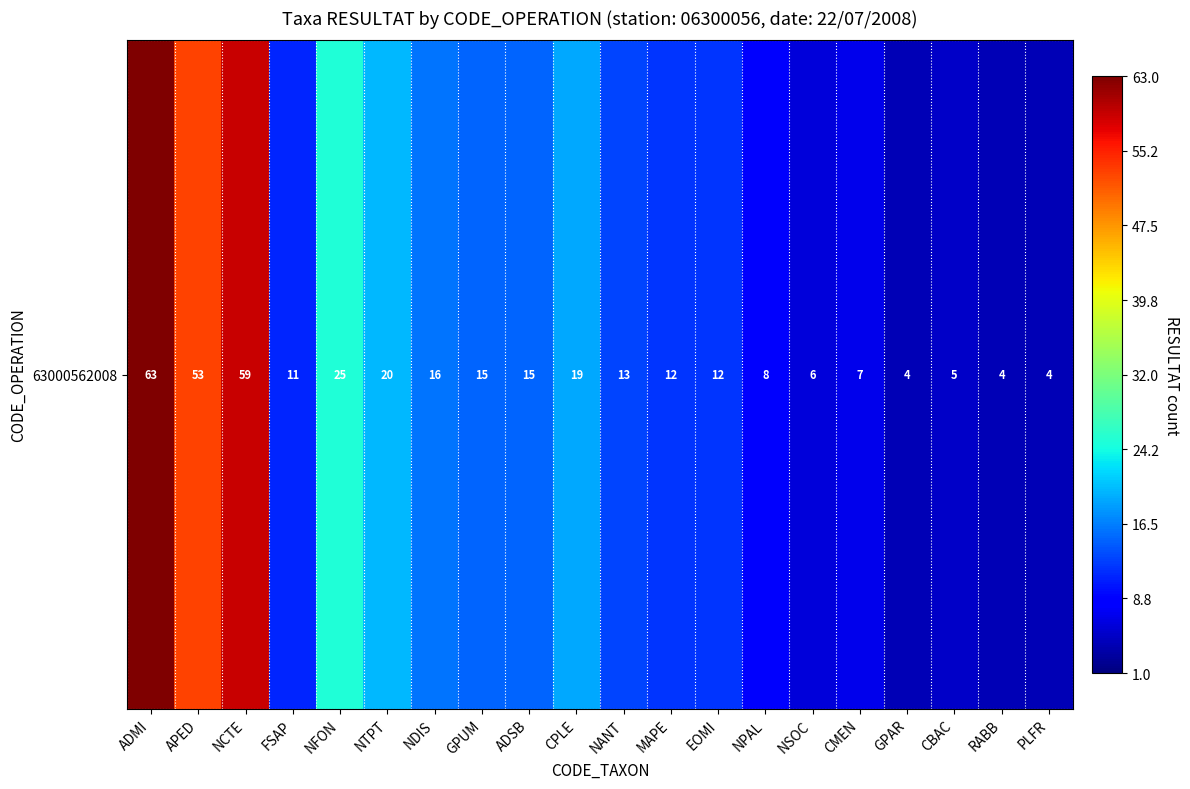

True or false: the data shows 59 at NCTE.

True